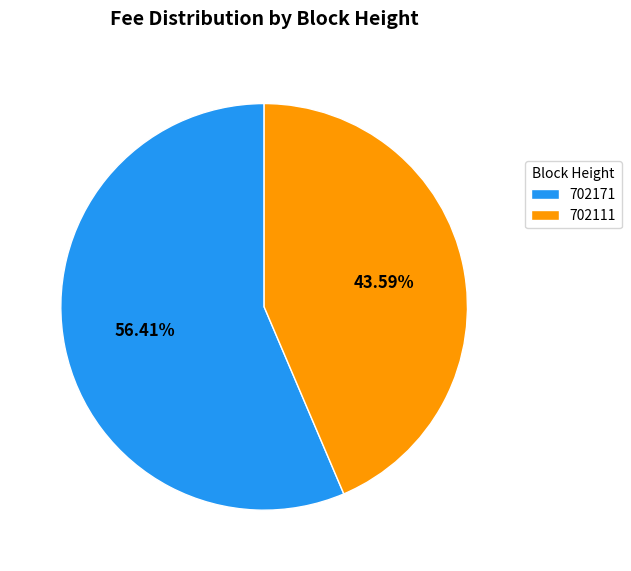

Does 702111 represent more than half of the total?

No